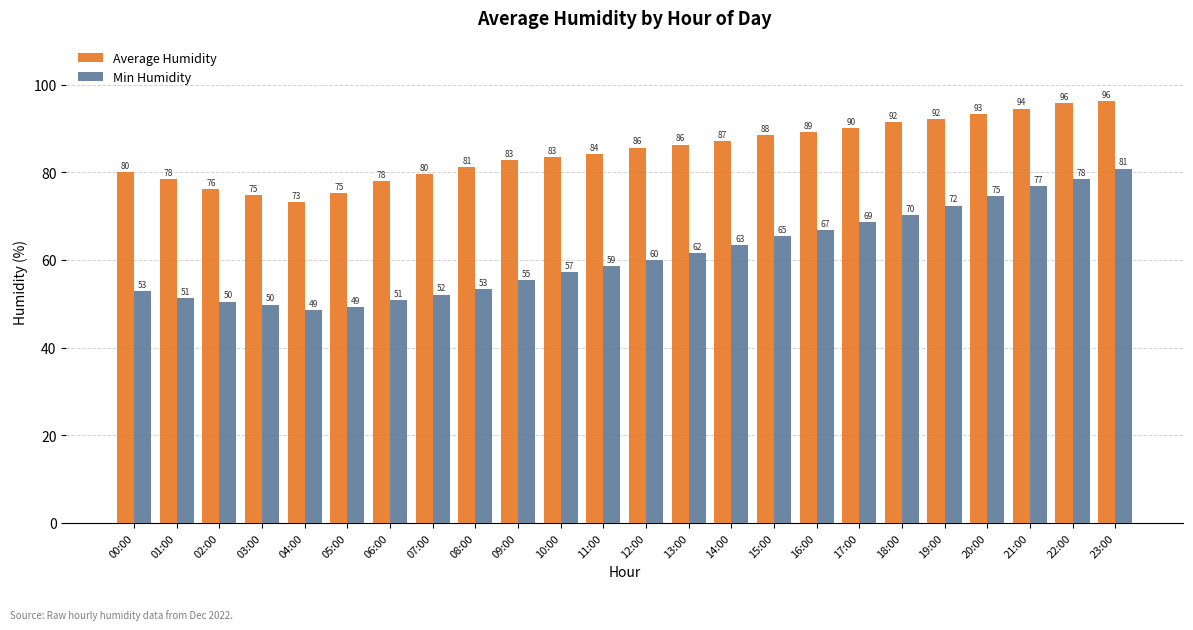

At how many categories does at least one series exceed 76?

21